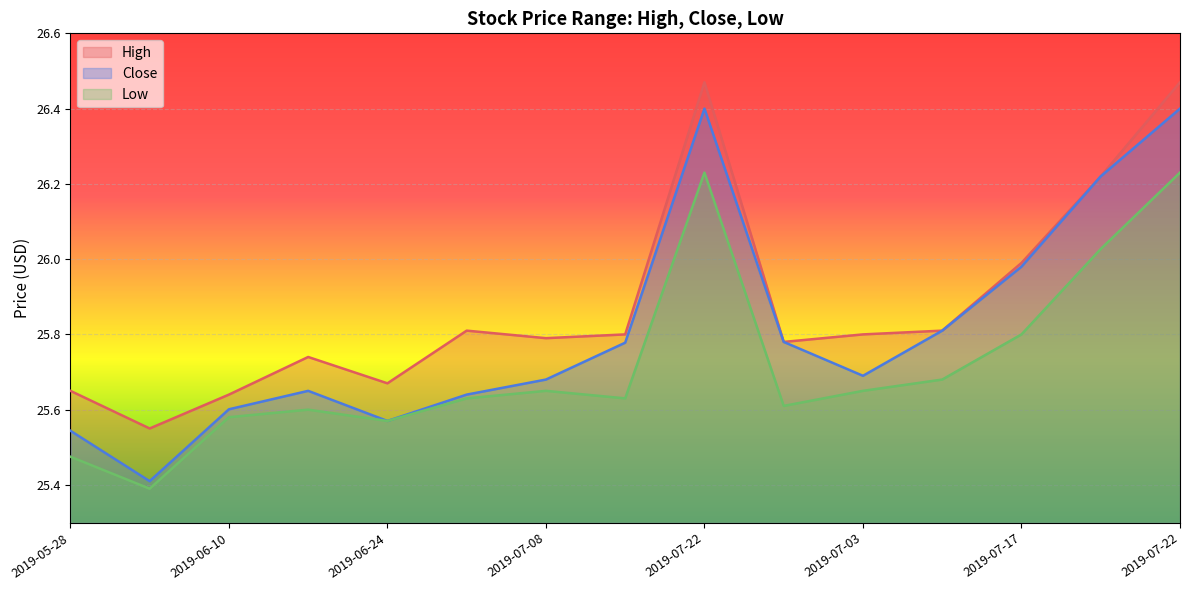

True or false: Low and High cross at least once.

False